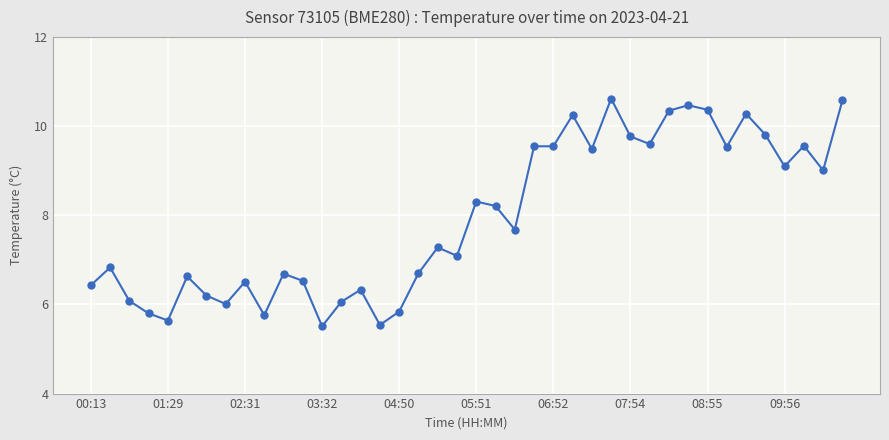

What is the value of the 10th point from the left?

5.8